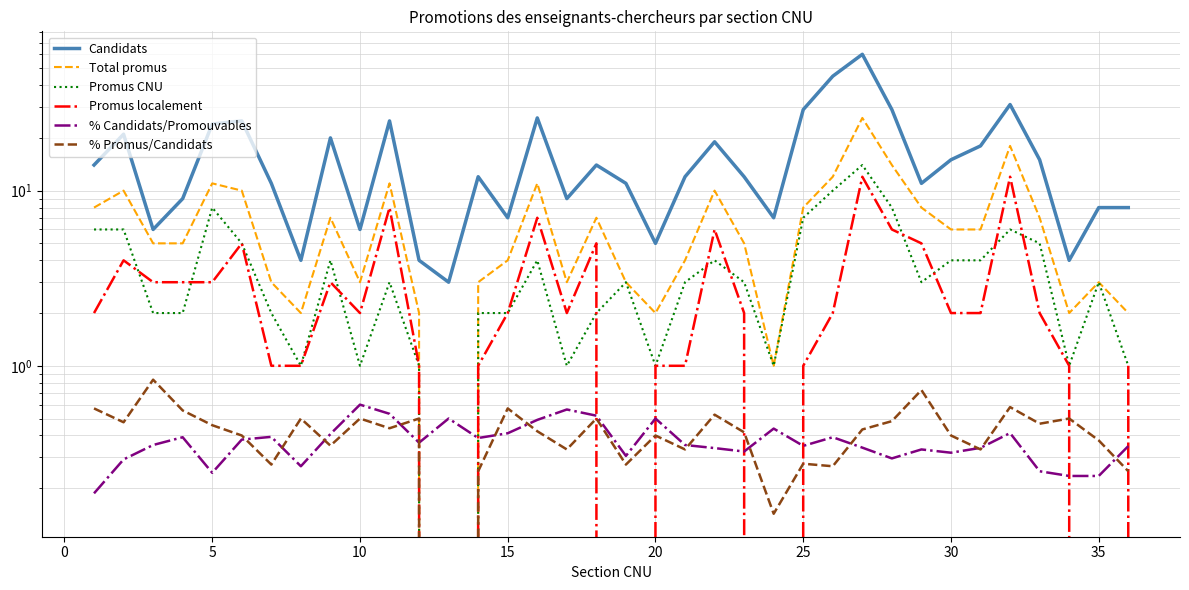

After their last crossing, which series has the higher values: Promus localement or % Promus/Candidats?

Promus localement